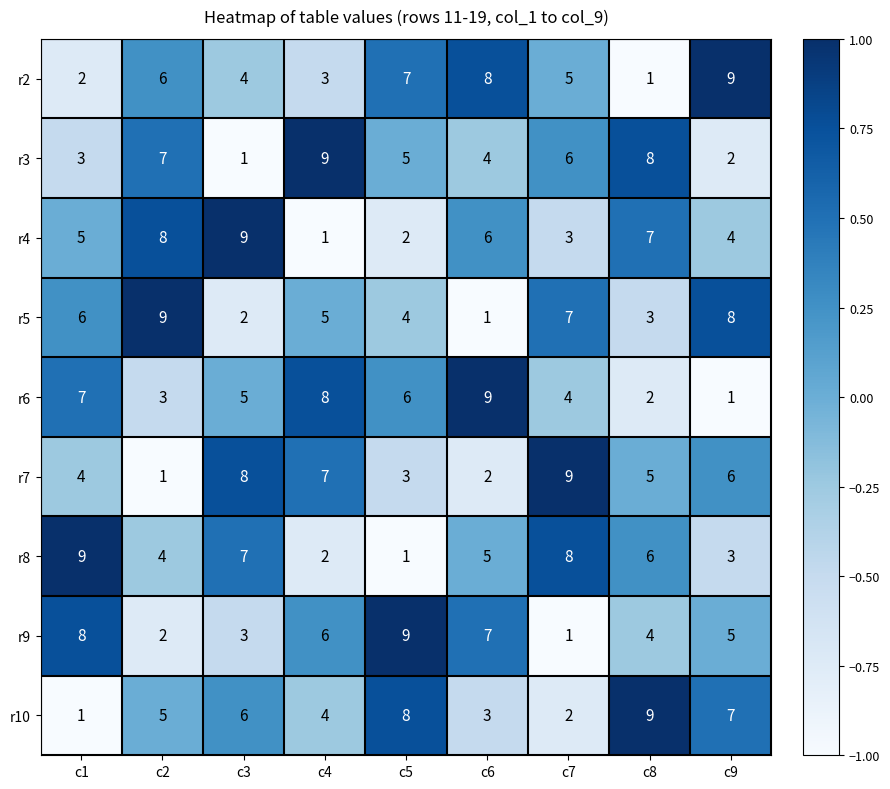

Is it true that r9 equals 3 at c9?

False